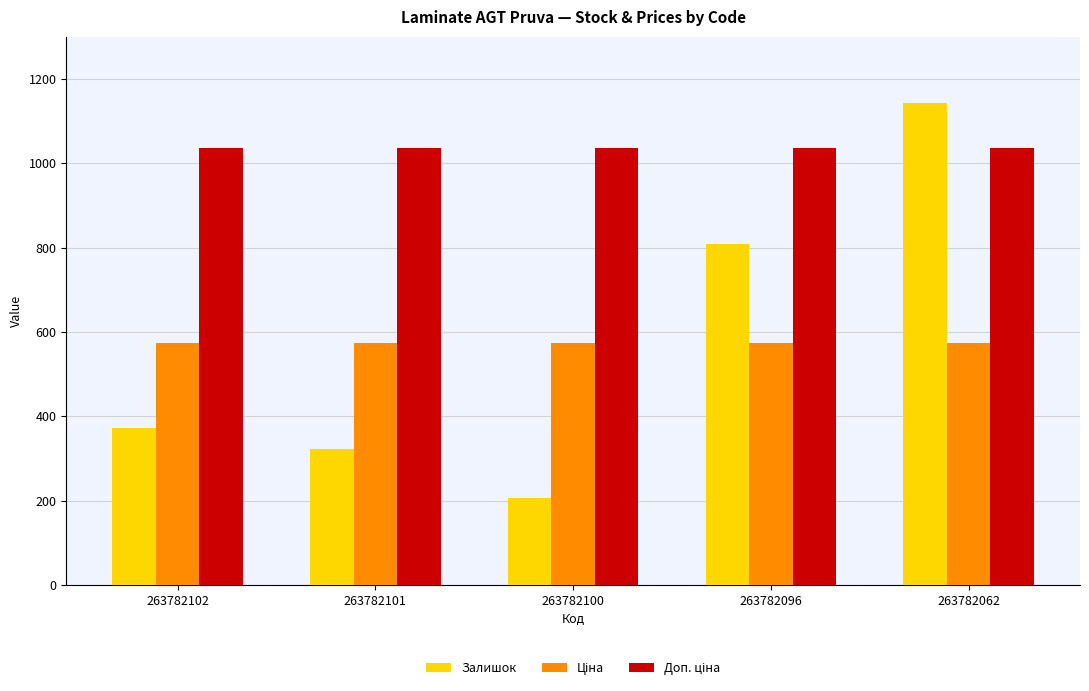

What is the lowest value of the Залишок series?

207.0